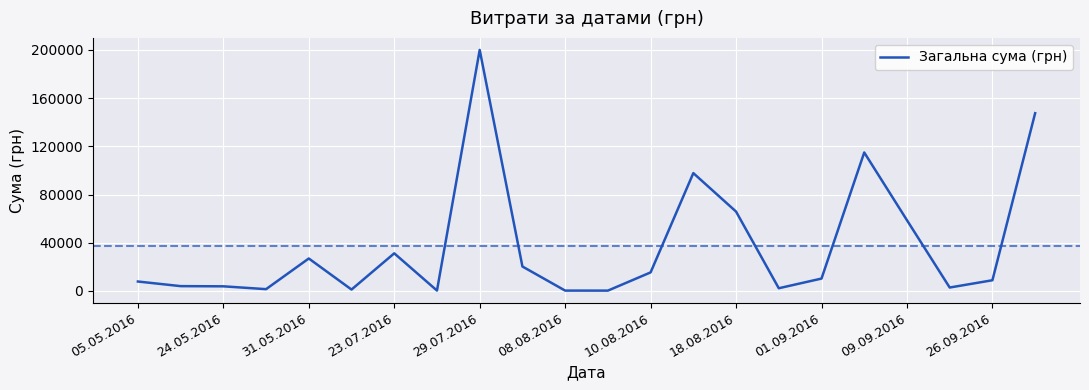

What is the difference between the maximum and minimum values?

199701.2